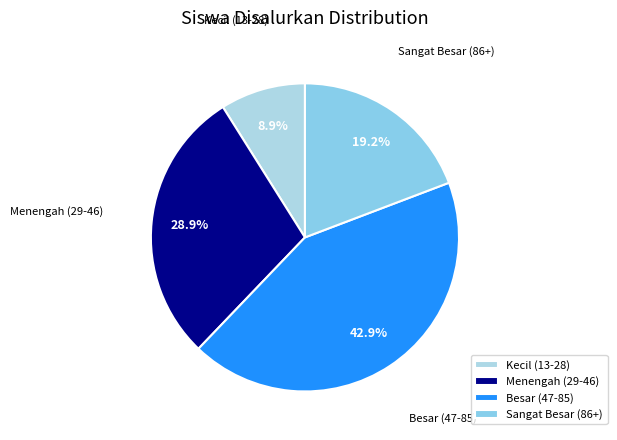

Rank the categories by value from lowest to highest.

Kecil (13-28), Sangat Besar (86+), Menengah (29-46), Besar (47-85)